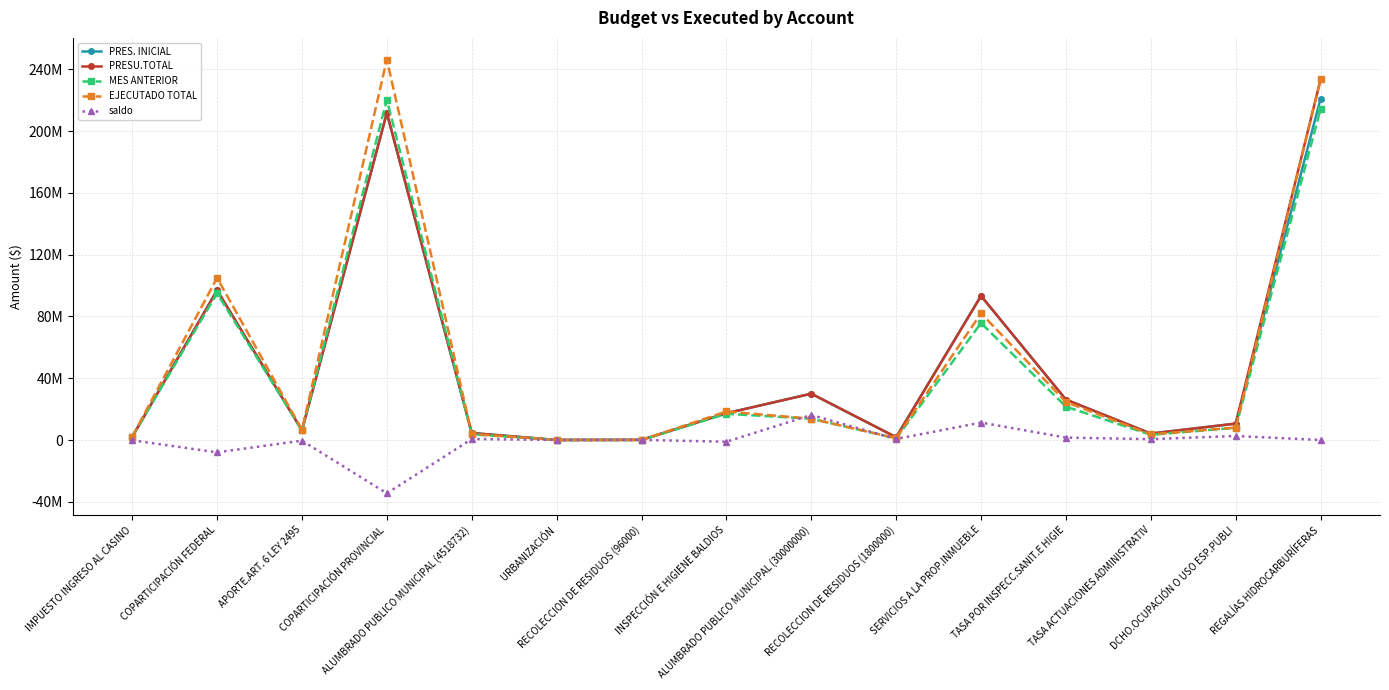

What is the difference between the maximum and second lowest values in the saldo series?

24220250.7